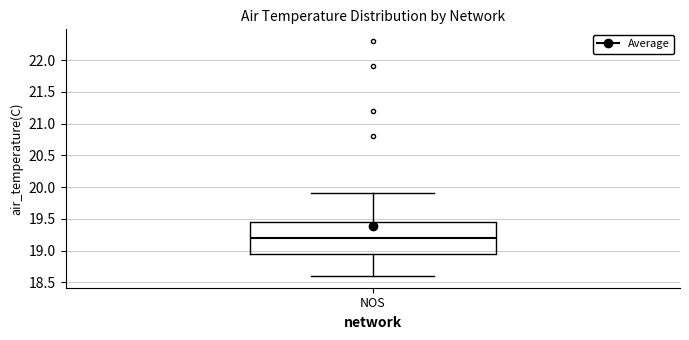

Where does the lower whisker of the box for NOS end on the y-axis? The values are not printed on the chart, so give them approximately, as read against the axis.

18.60